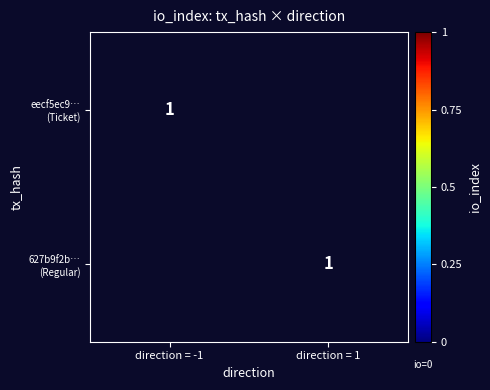

Is it true that 627b9f2b769a8d3a541f74e0a65b46b54a71a4b equals 1 at 1?

True